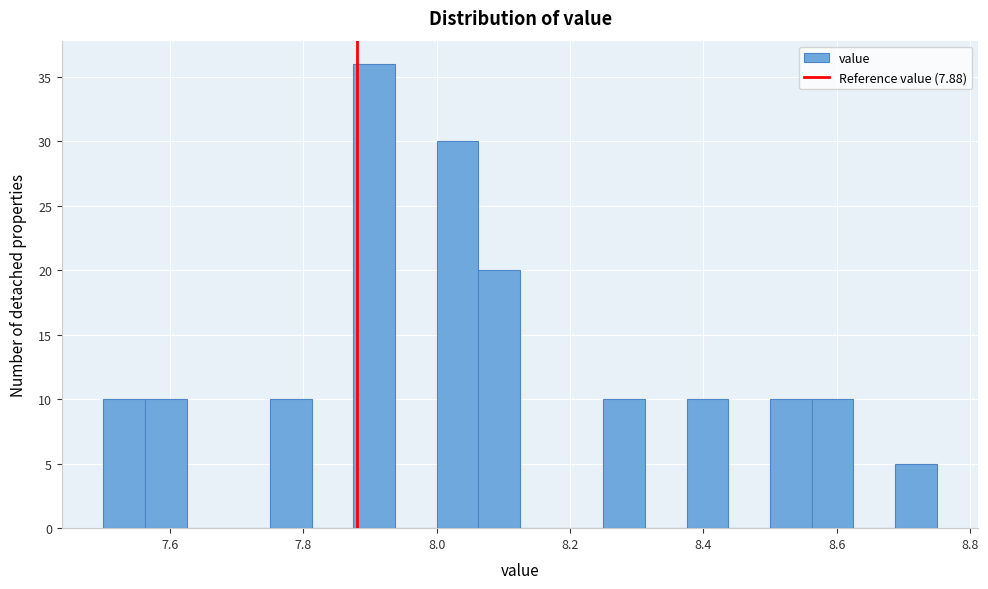

Read against the x-axis, roughly where is the centre of the tallest bar?

7.90